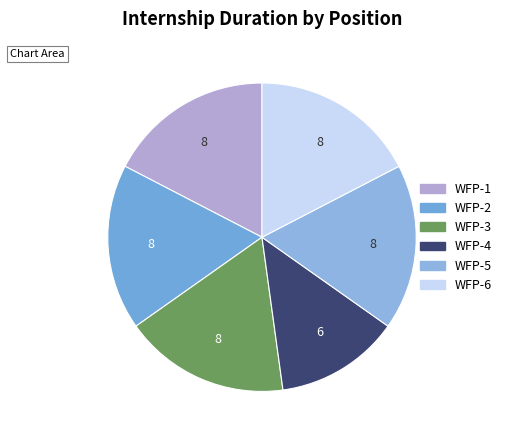

Which has a higher value, WFP-2 or WFP-5?

WFP-2